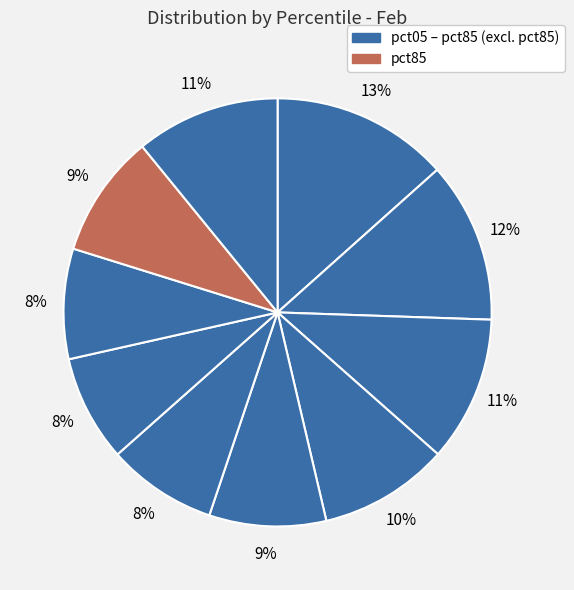

Which category has the smallest portion of the pie?

pct65